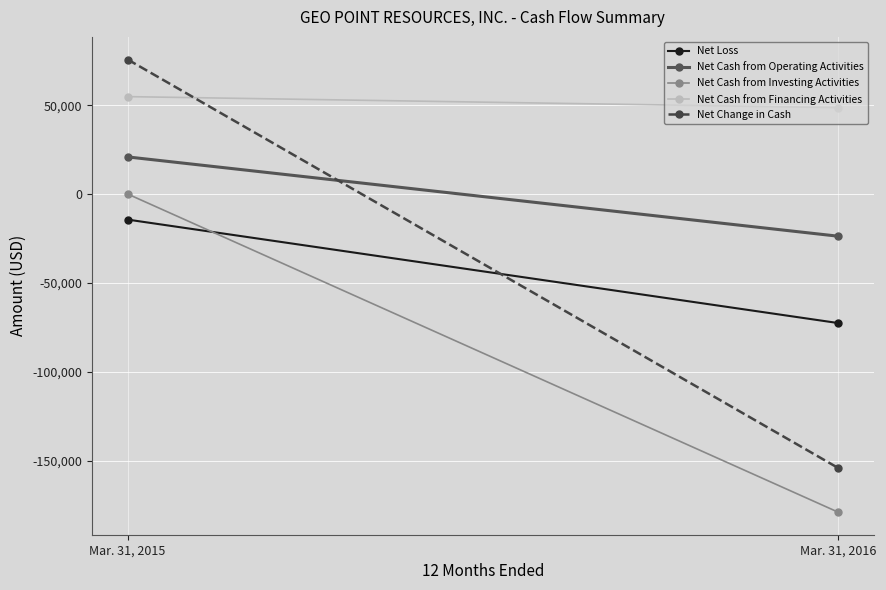

Is the value of Net Cash from Operating Activities at Mar. 31, 2015 greater than the value of Net Cash from Financing Activities at Mar. 31, 2015?

No